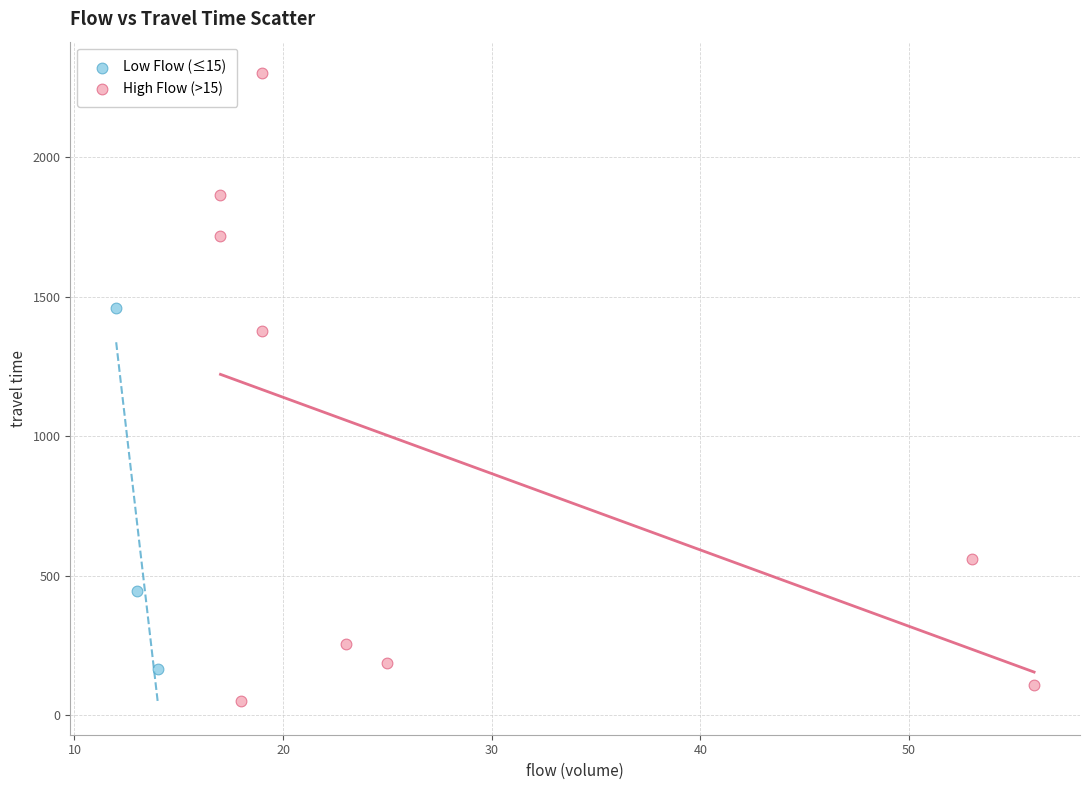

Which series has the widest spread of Y values?

High Flow (>15)